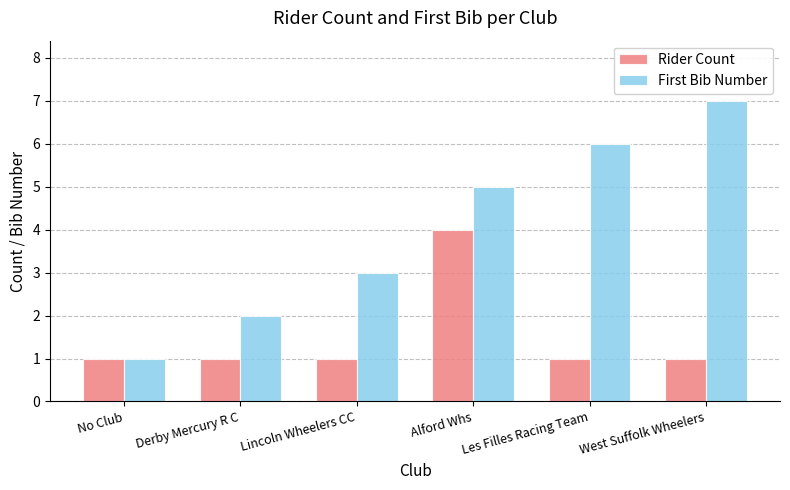

Which series has the largest total across all categories?

First Bib Number